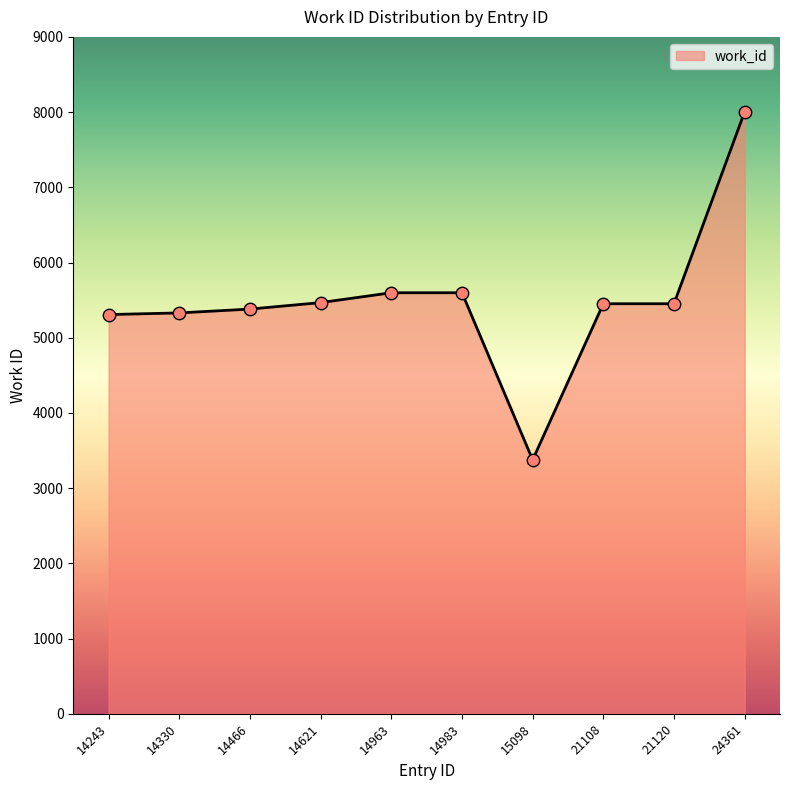

Approximately how many times larger is the value at 14983 compared to 15098?

1.7